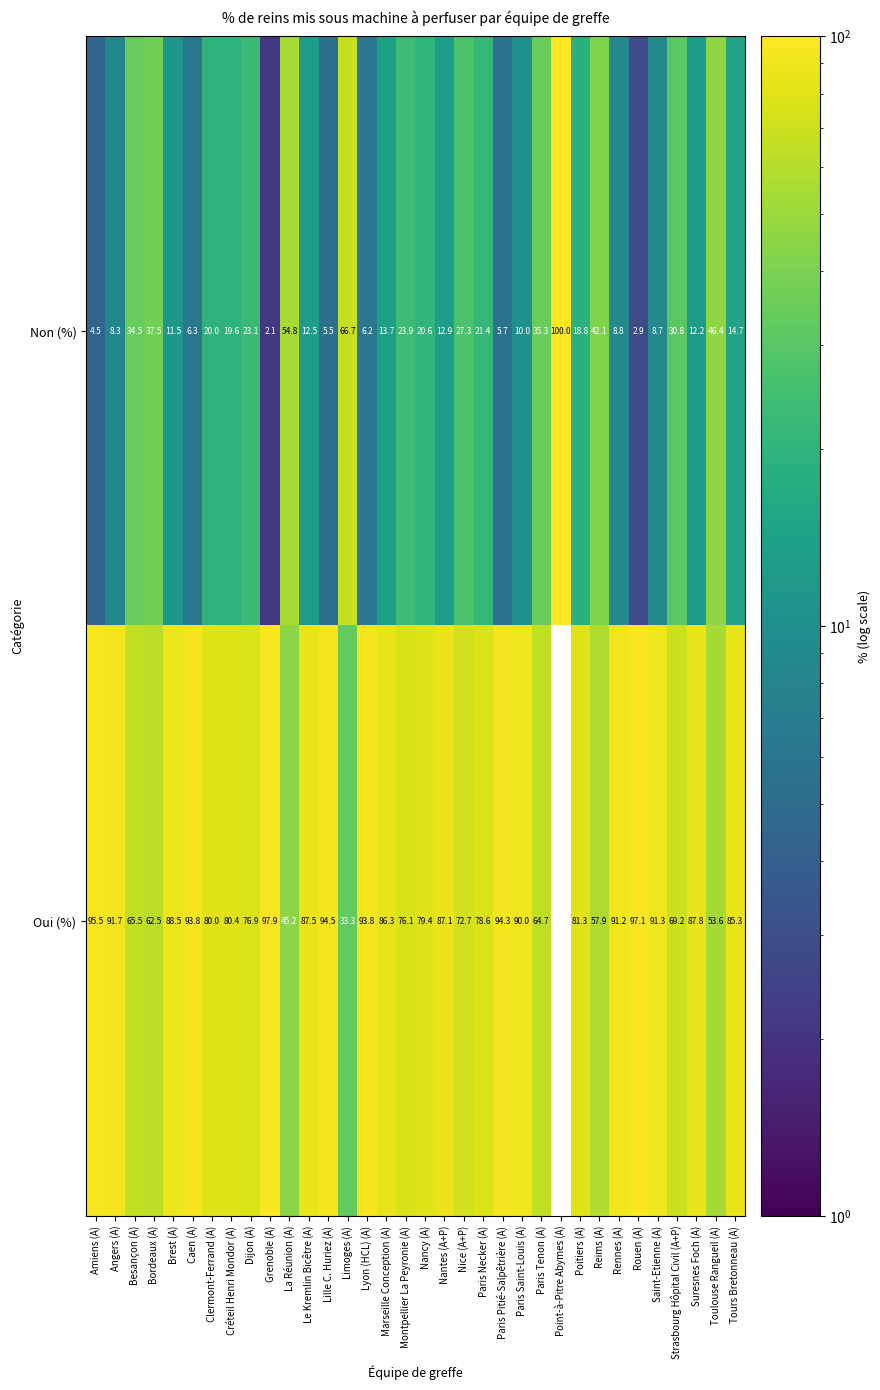

At which label is Oui (%) closest to 48?

La Réunion (A)